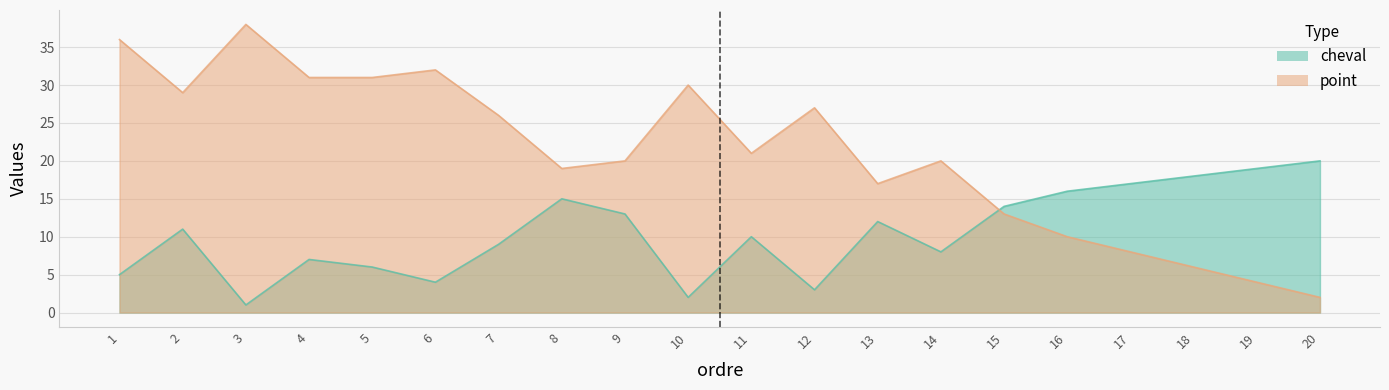

Reading left to right, transcribe all the data shown in this chart.

cheval: 5	11	1	7	6	4	9	15	13	2	10	3	12	8	14	16	17	18	19	20
point: 36	29	38	31	31	32	26	19	20	30	21	27	17	20	13	10	8	6	4	2